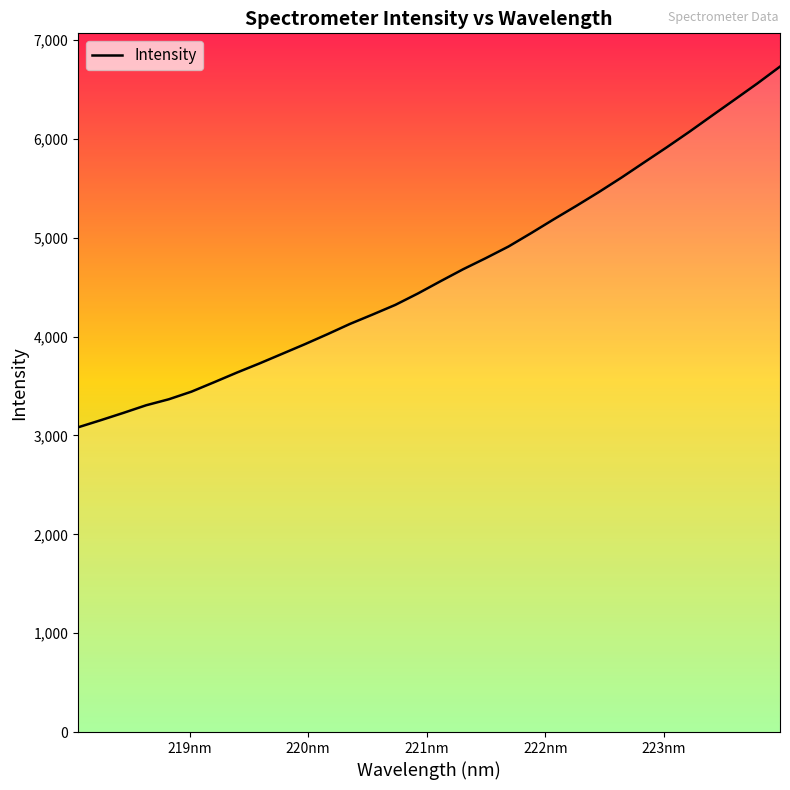

What is the maximum value shown in the chart?

6730.8